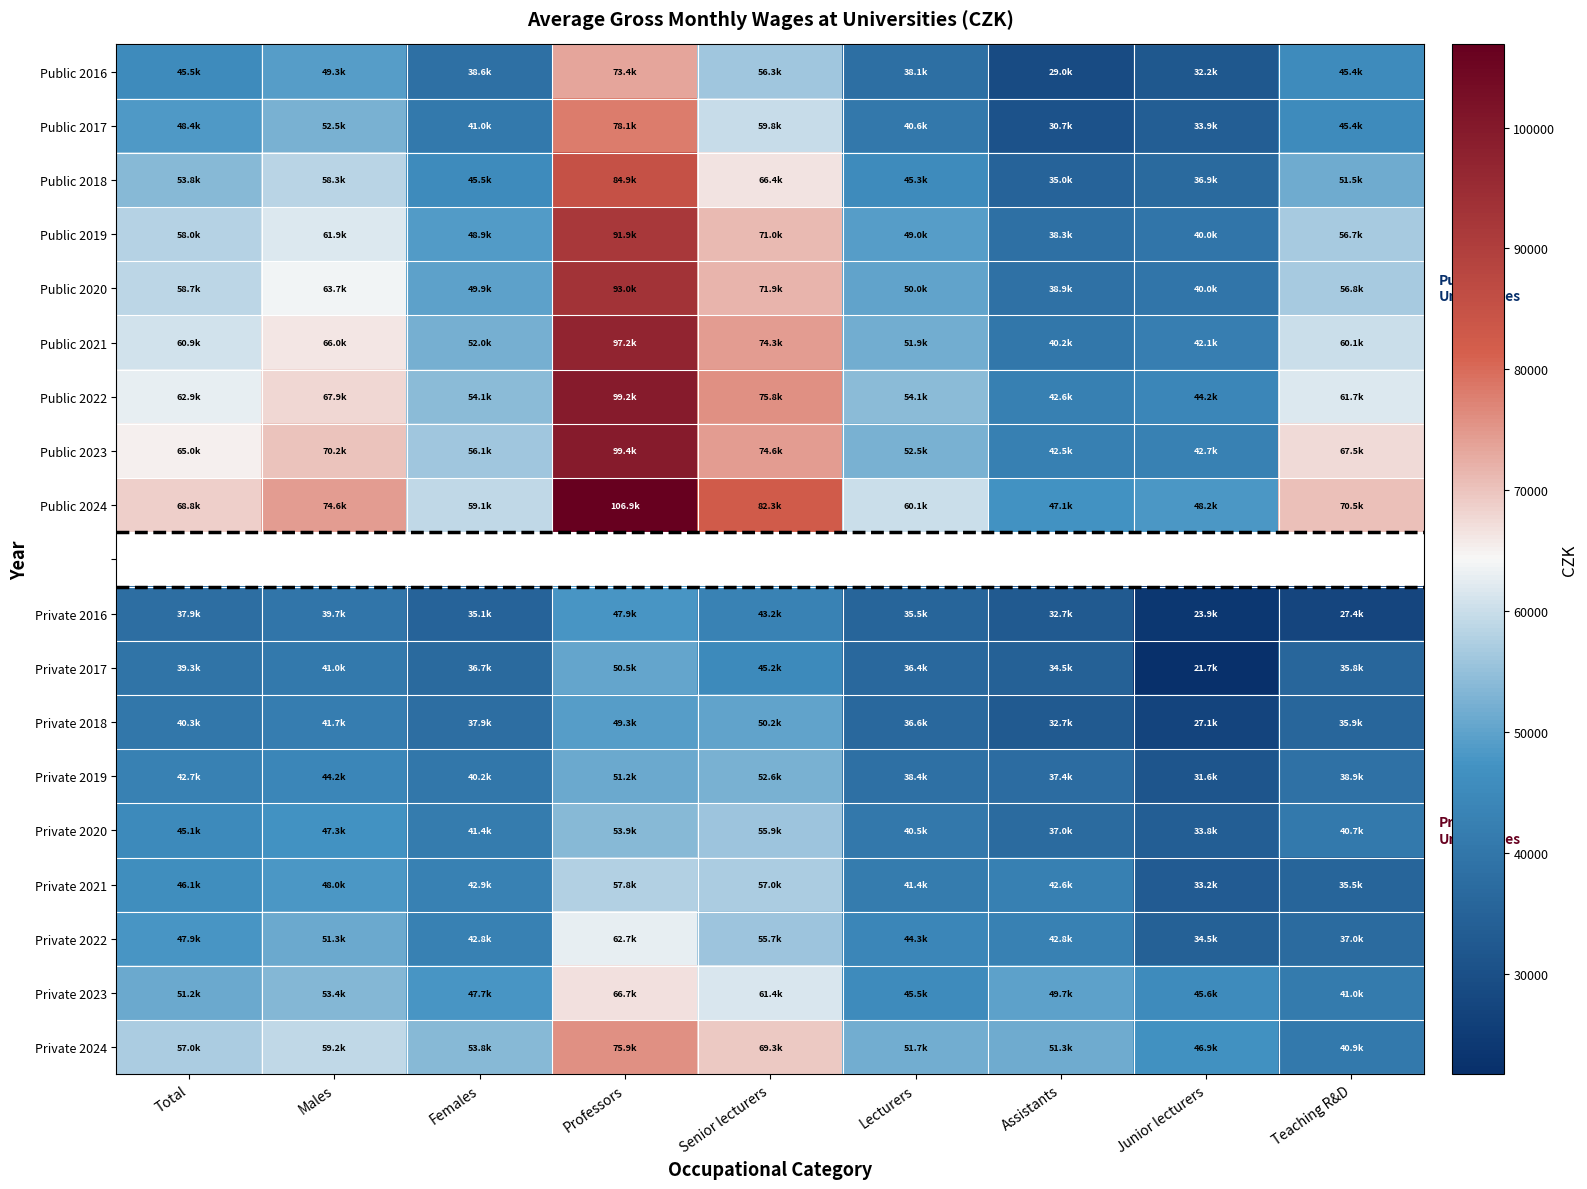

Rank the categories by Public 2019 value from lowest to highest.

Assistants, Junior lecturers, Females, Lecturers, Teaching R&D, Total, Males, Senior lecturers, Professors